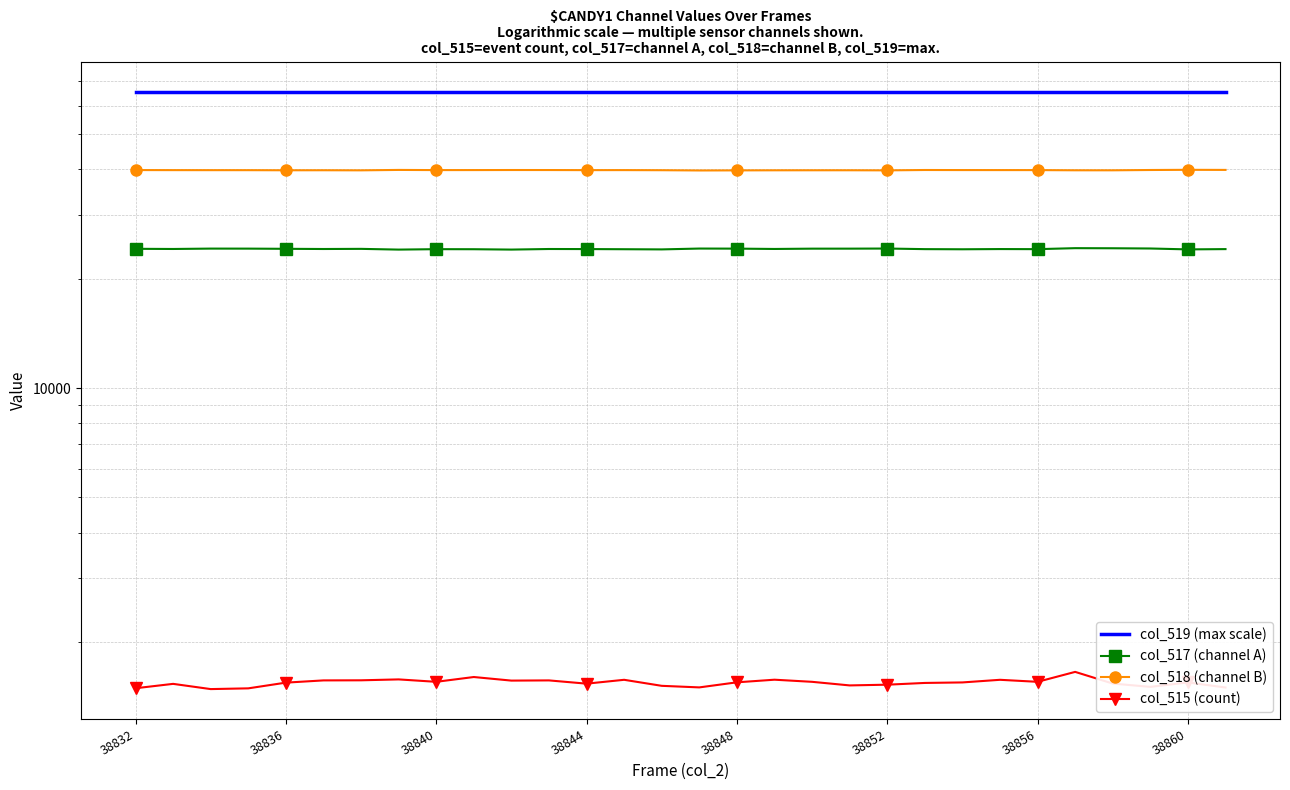

What are all the series names shown in the legend?

col_519 (max scale), col_517 (channel A), col_518 (channel B), col_515 (count)